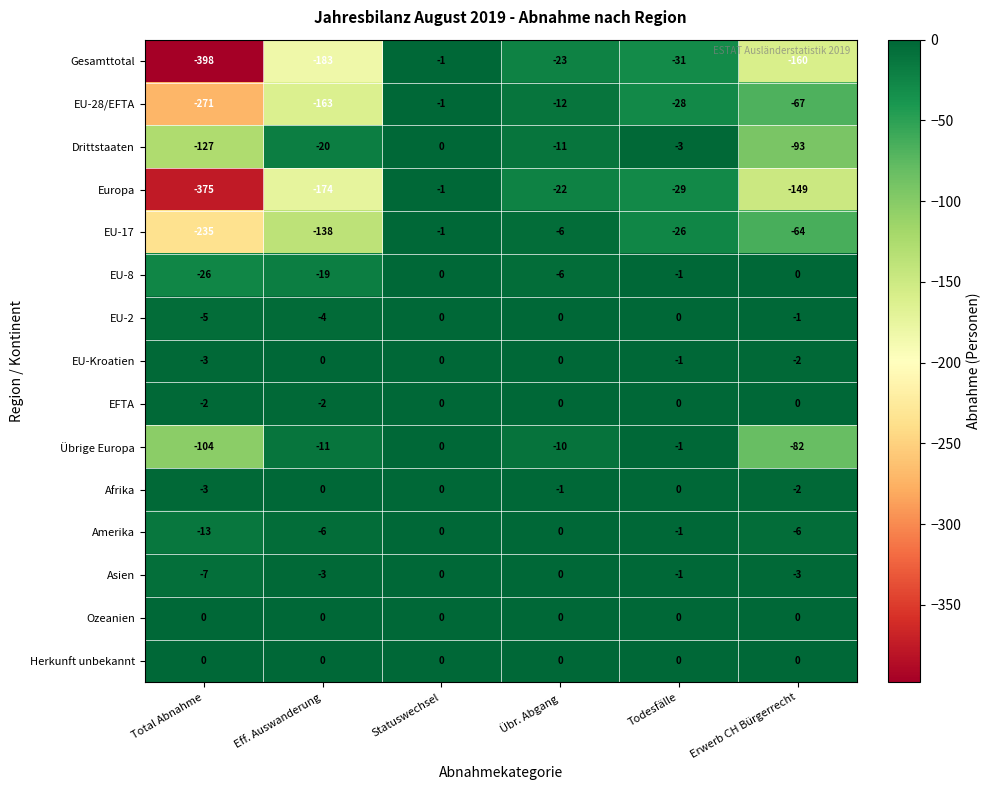

Which series changed the most between Total Abnahme and Statuswechsel?

Gesamttotal